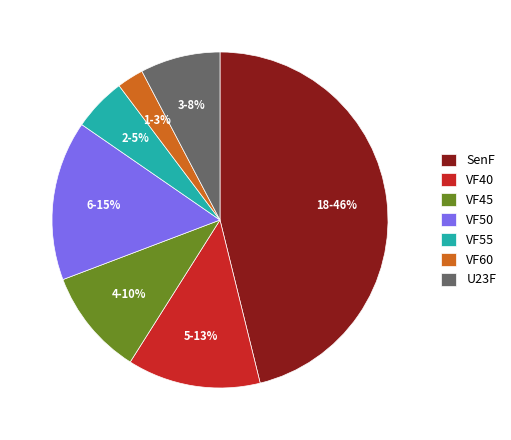

What percentage is the VF55 slice, to the nearest percent?

5%